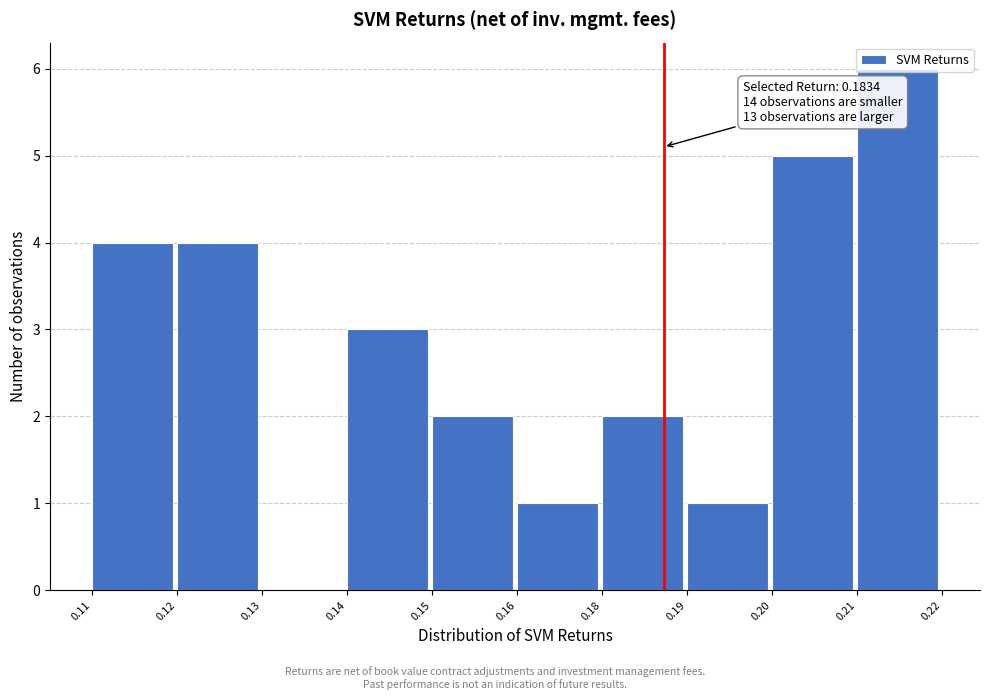

What is the change in value from 0.12 to 0.13?

-4